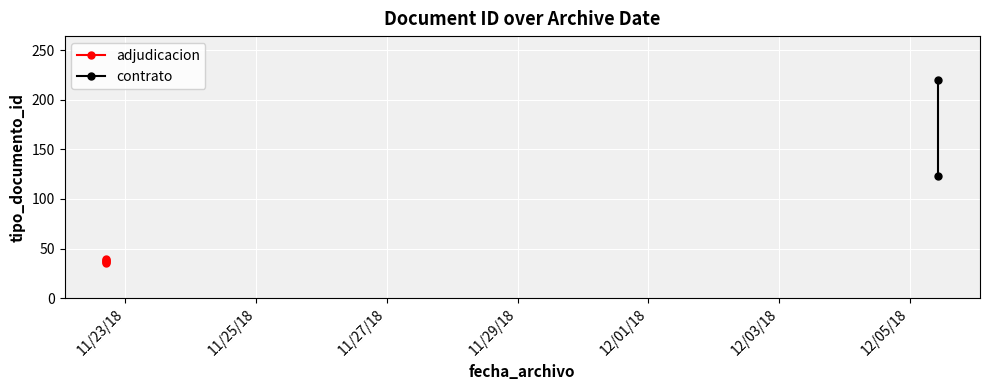

What is the greatest value displayed?

220